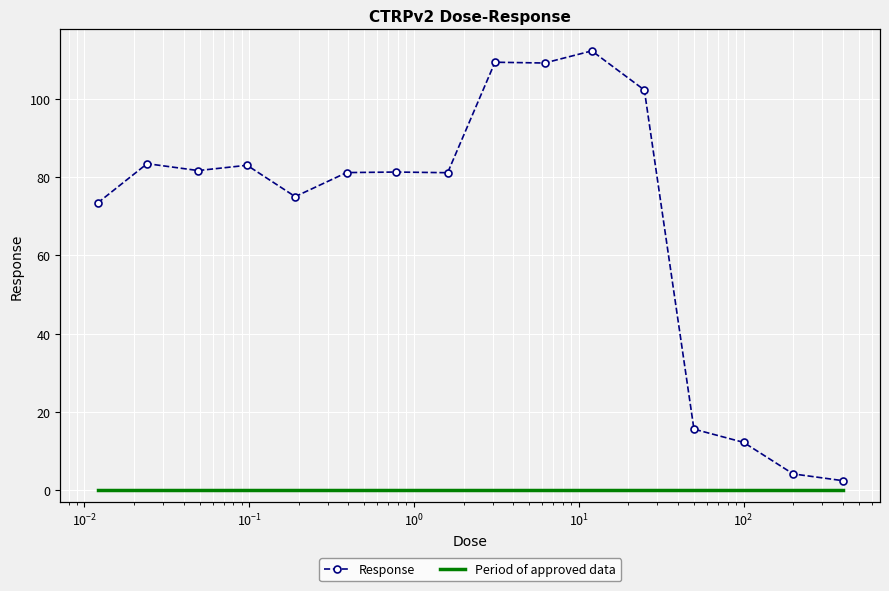

True or false: Period of approved data and Response intersect in this chart.

False